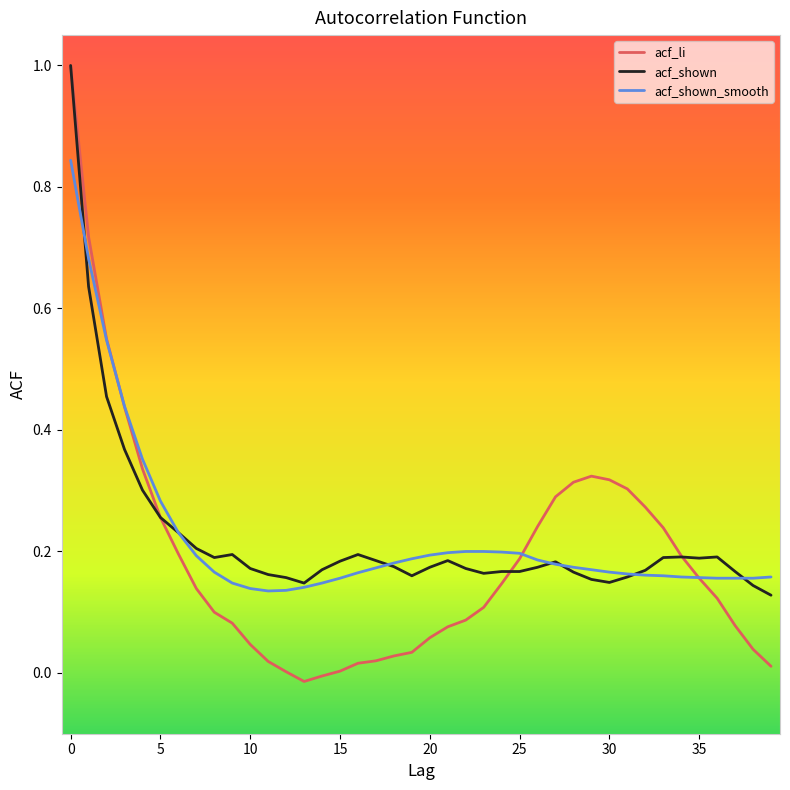

Which series has the largest range (max minus min)?

acf_li